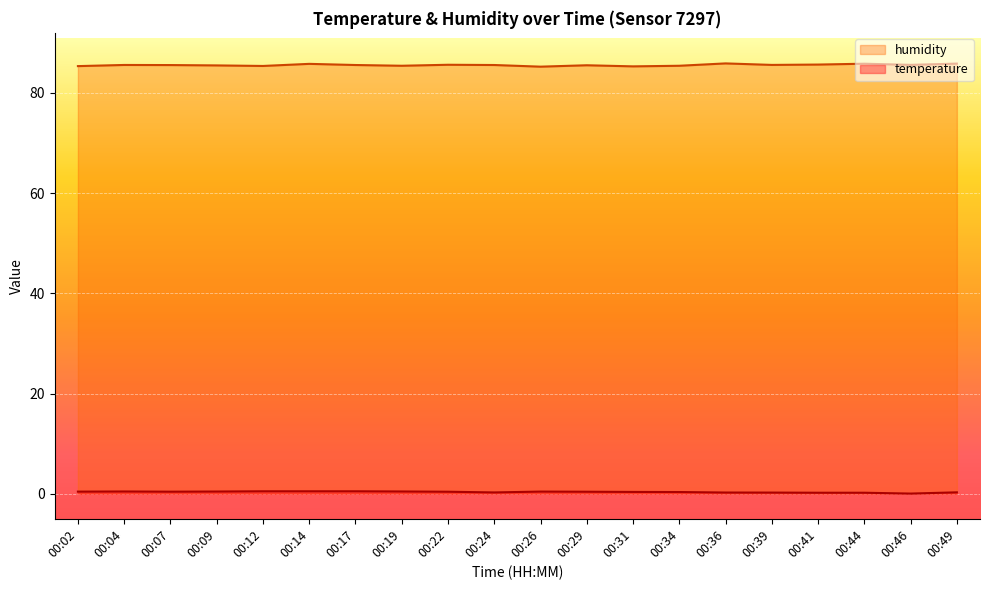

Is the value of temperature at 00:02 greater than the value of humidity at 00:39?

No